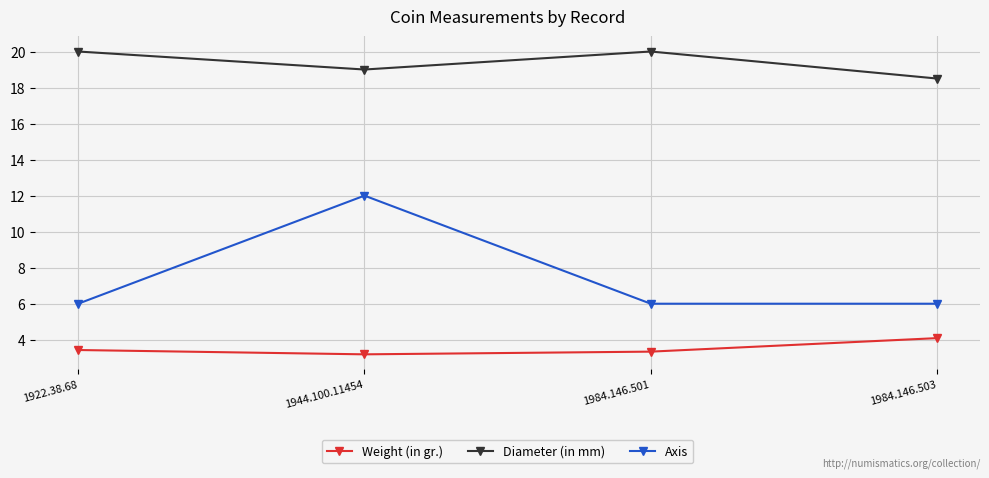

Which category has the highest value in the Weight (in gr.) series?

1984.146.503